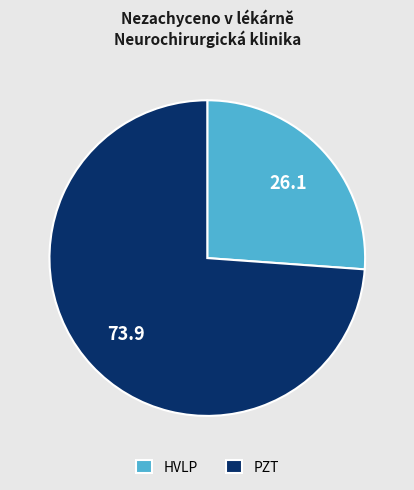

True or false: PZT accounts for 74% of the total.

True